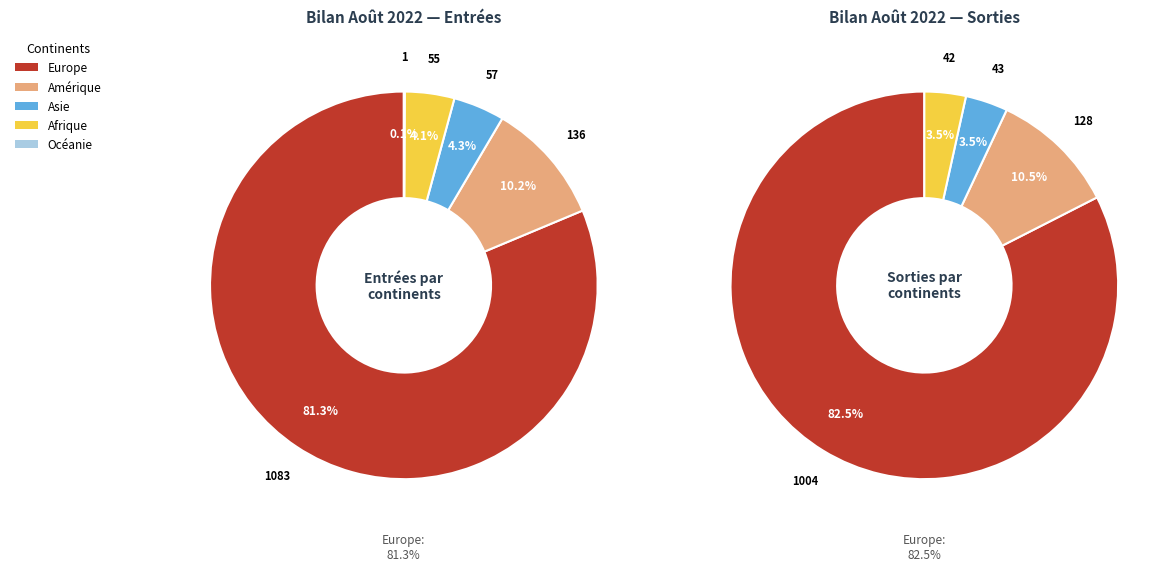

Count the number of slices in the pie.

5